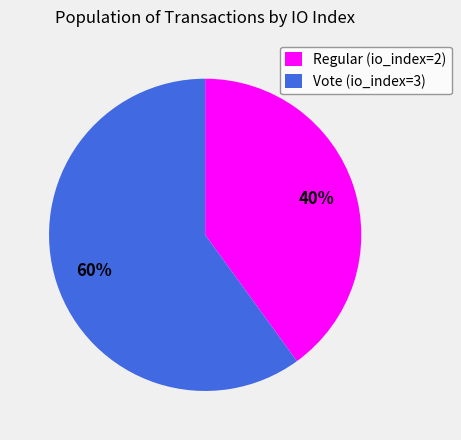

What percentage is the Vote (io_index=3) slice, to the nearest percent?

60%